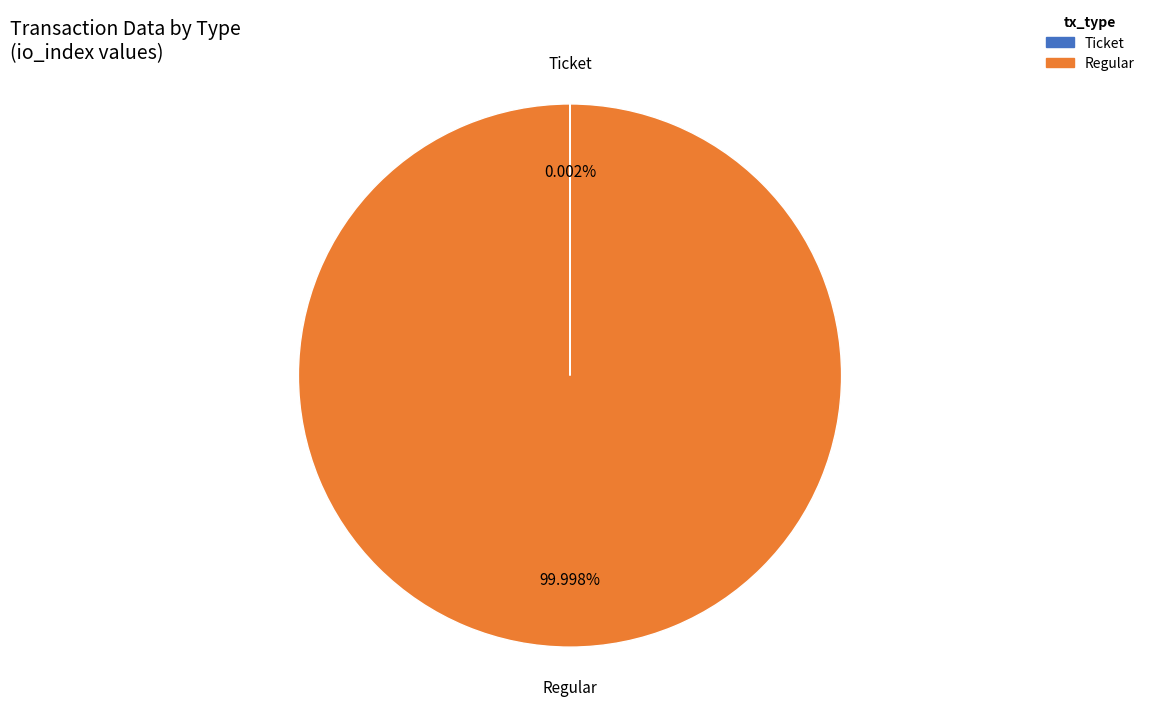

What is the largest slice in the pie chart?

Regular